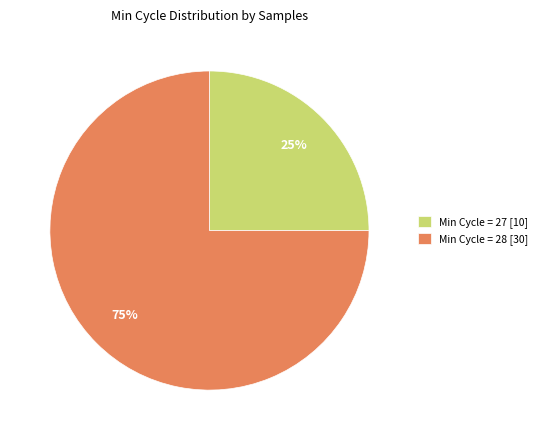

Do Min Cycle = 27 [10] and Min Cycle = 28 [30] together represent more than half of the pie?

Yes